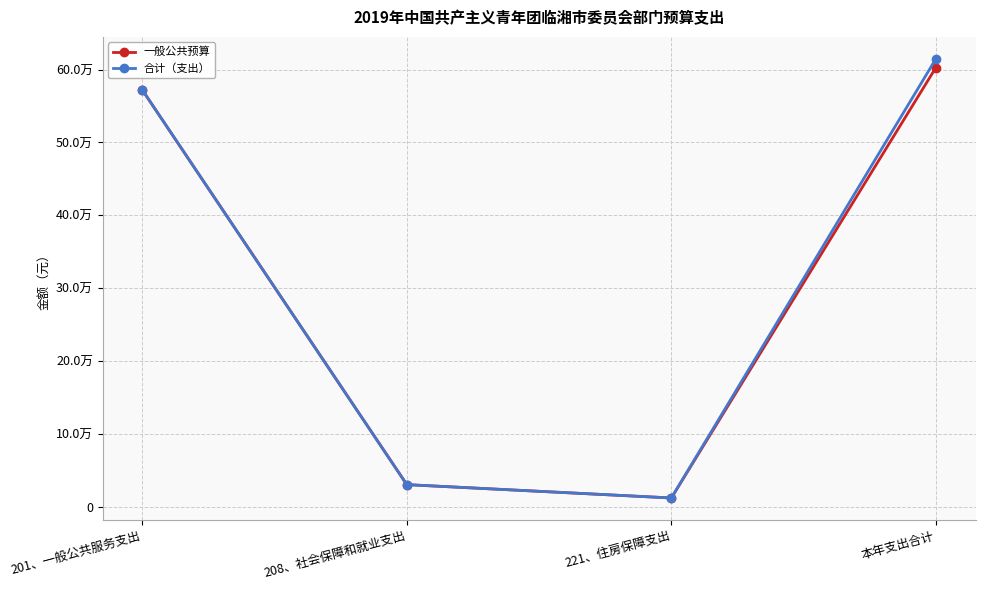

True or false: 一般公共预算 and 合计（支出） cross at least once.

False